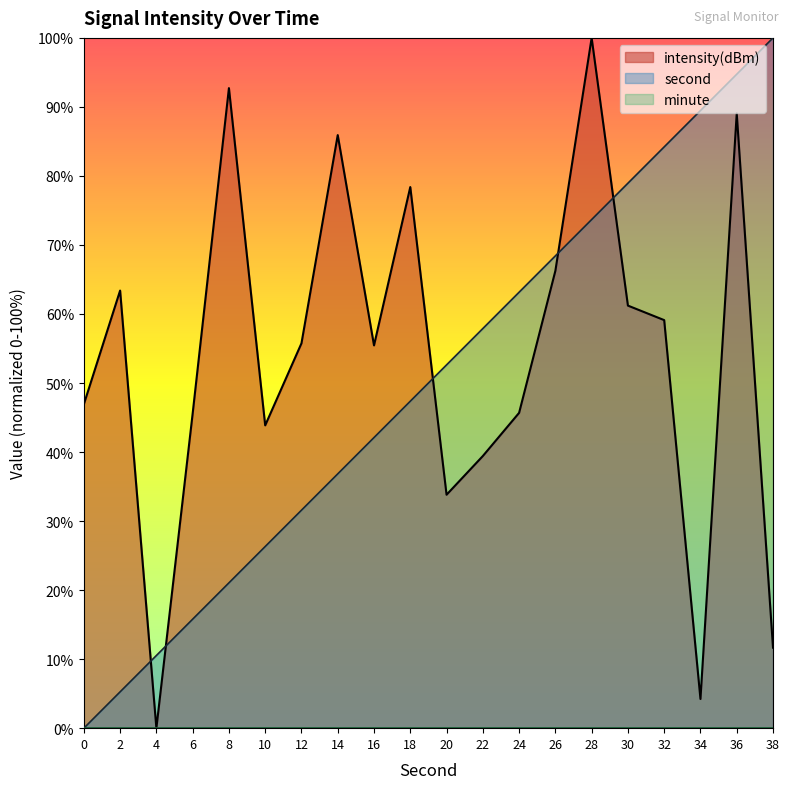

List the labels in order of intensity(dBm) value, largest first.

28, 8, 36, 14, 18, 26, 2, 30, 32, 12, 16, 0, 24, 6, 10, 22, 20, 38, 34, 4